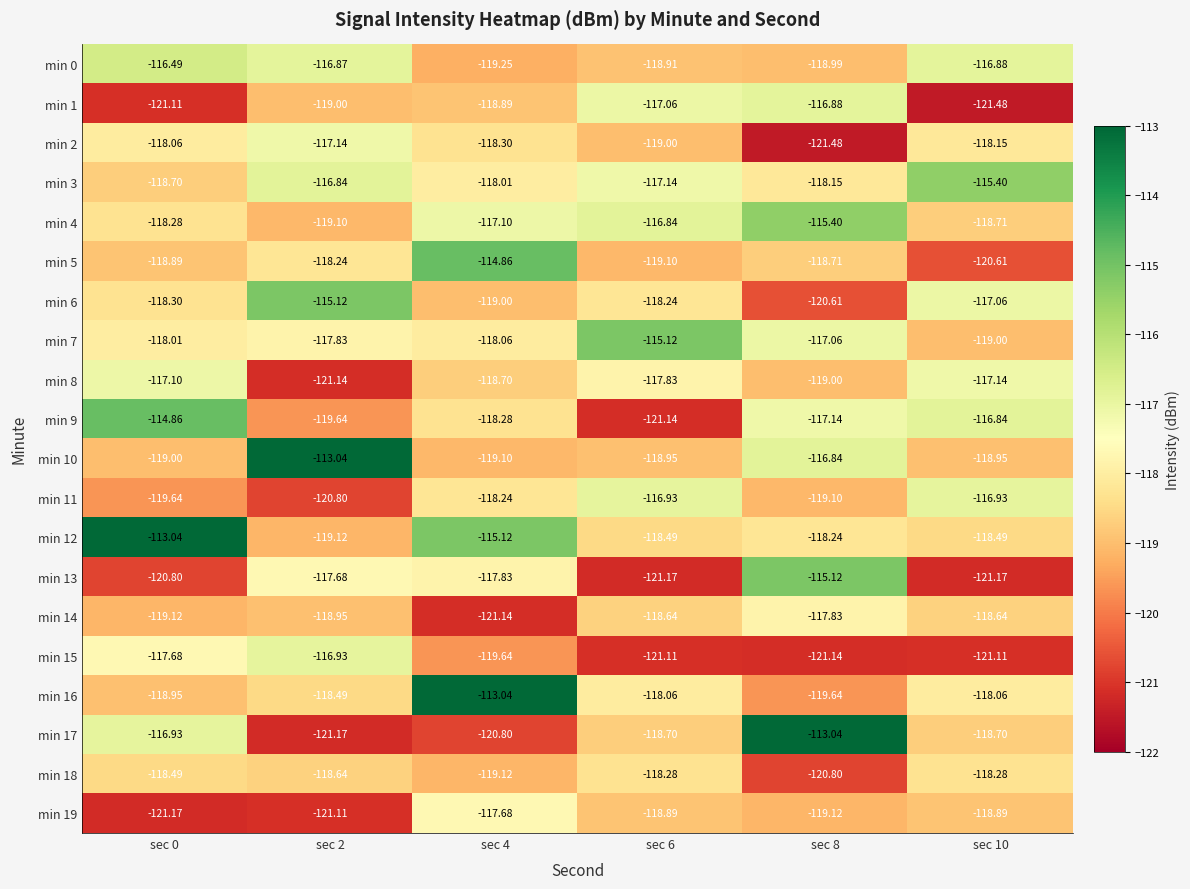

Is the value of min 9 at sec 0 greater than the value of min 11 at sec 6?

Yes